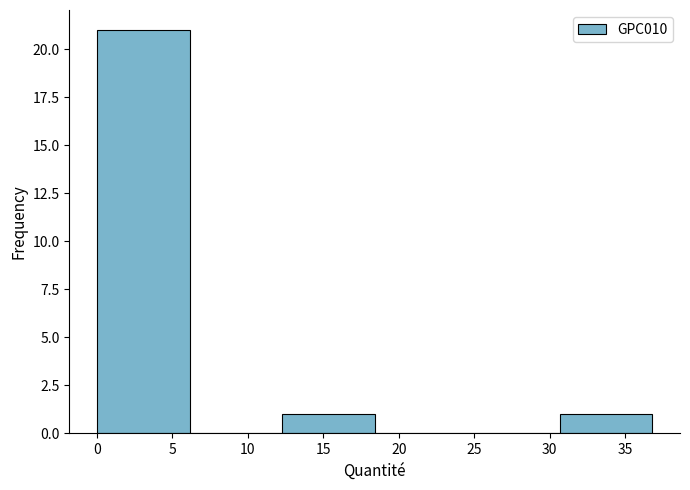

What is the height of the bar covering 0.0 to 6.0 on the x-axis? Neither the bar edges nor the heights are printed on the chart, so give them approximately, as read against the axes.

21